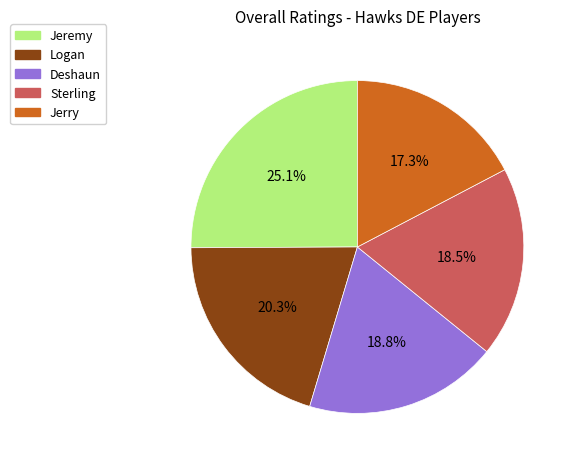

Is Jeremy the majority of the pie?

No